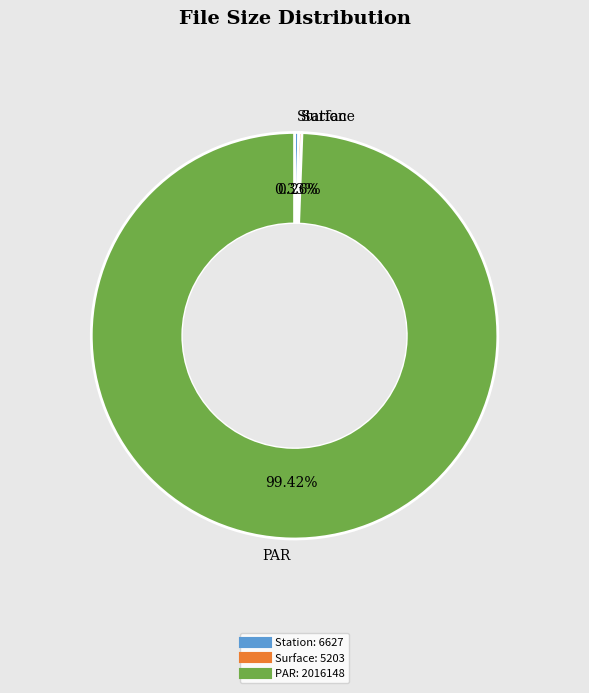

Does any single category account for the majority?

Yes